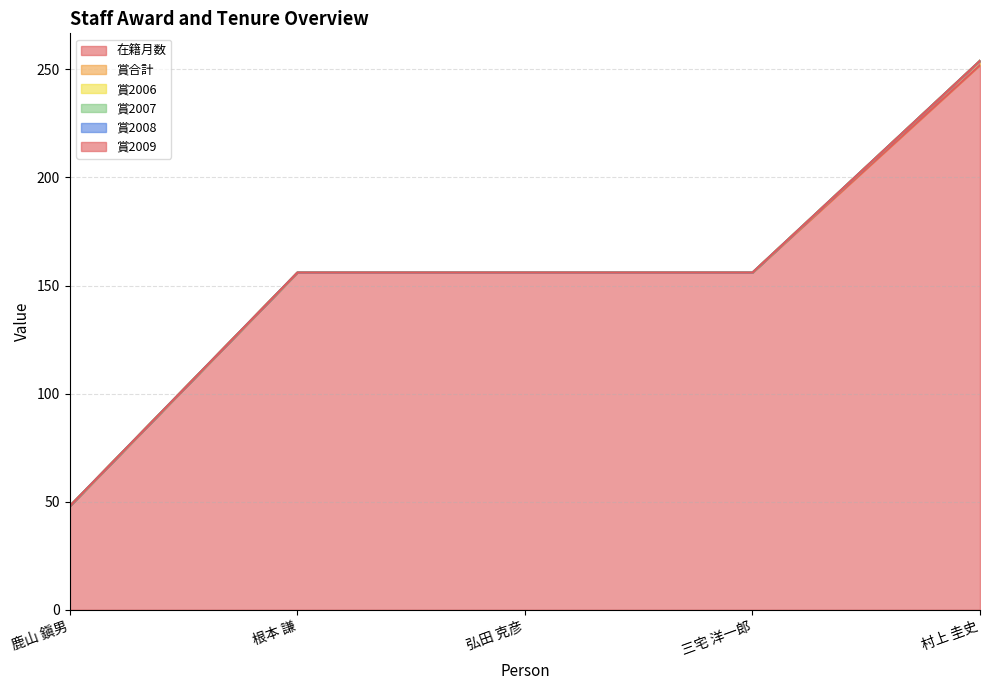

What is the label of the 1st point from the left?

鹿山 鎭男